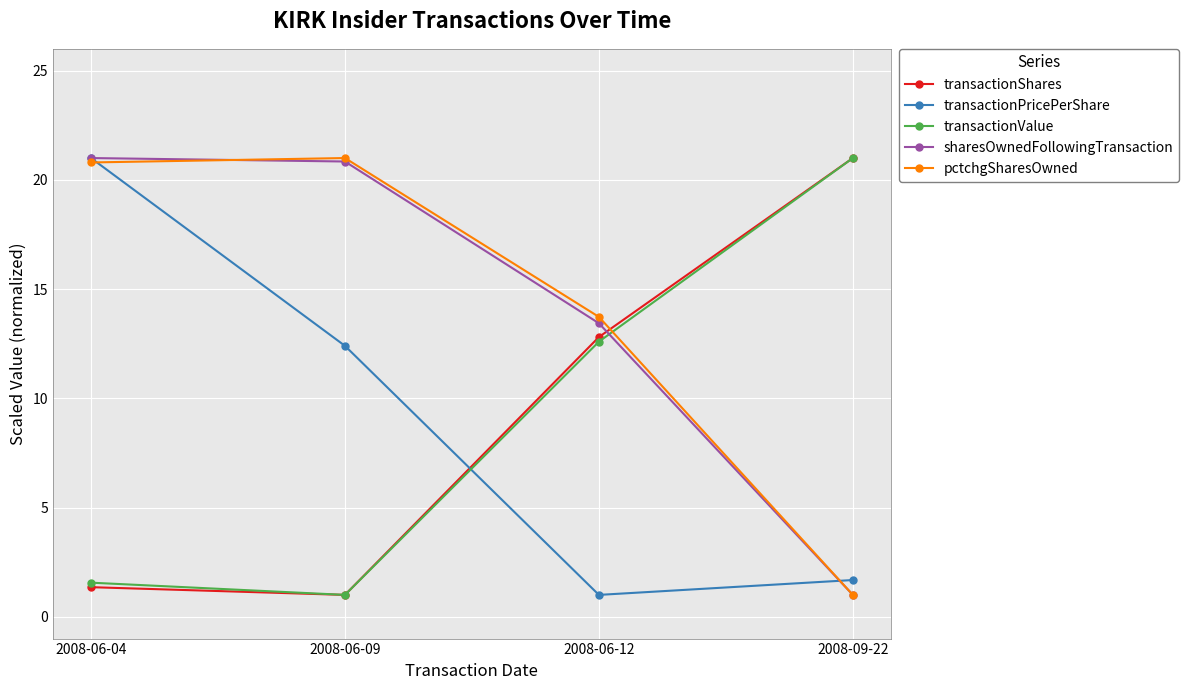

At which category is the sum across all series the highest?

2008-06-04